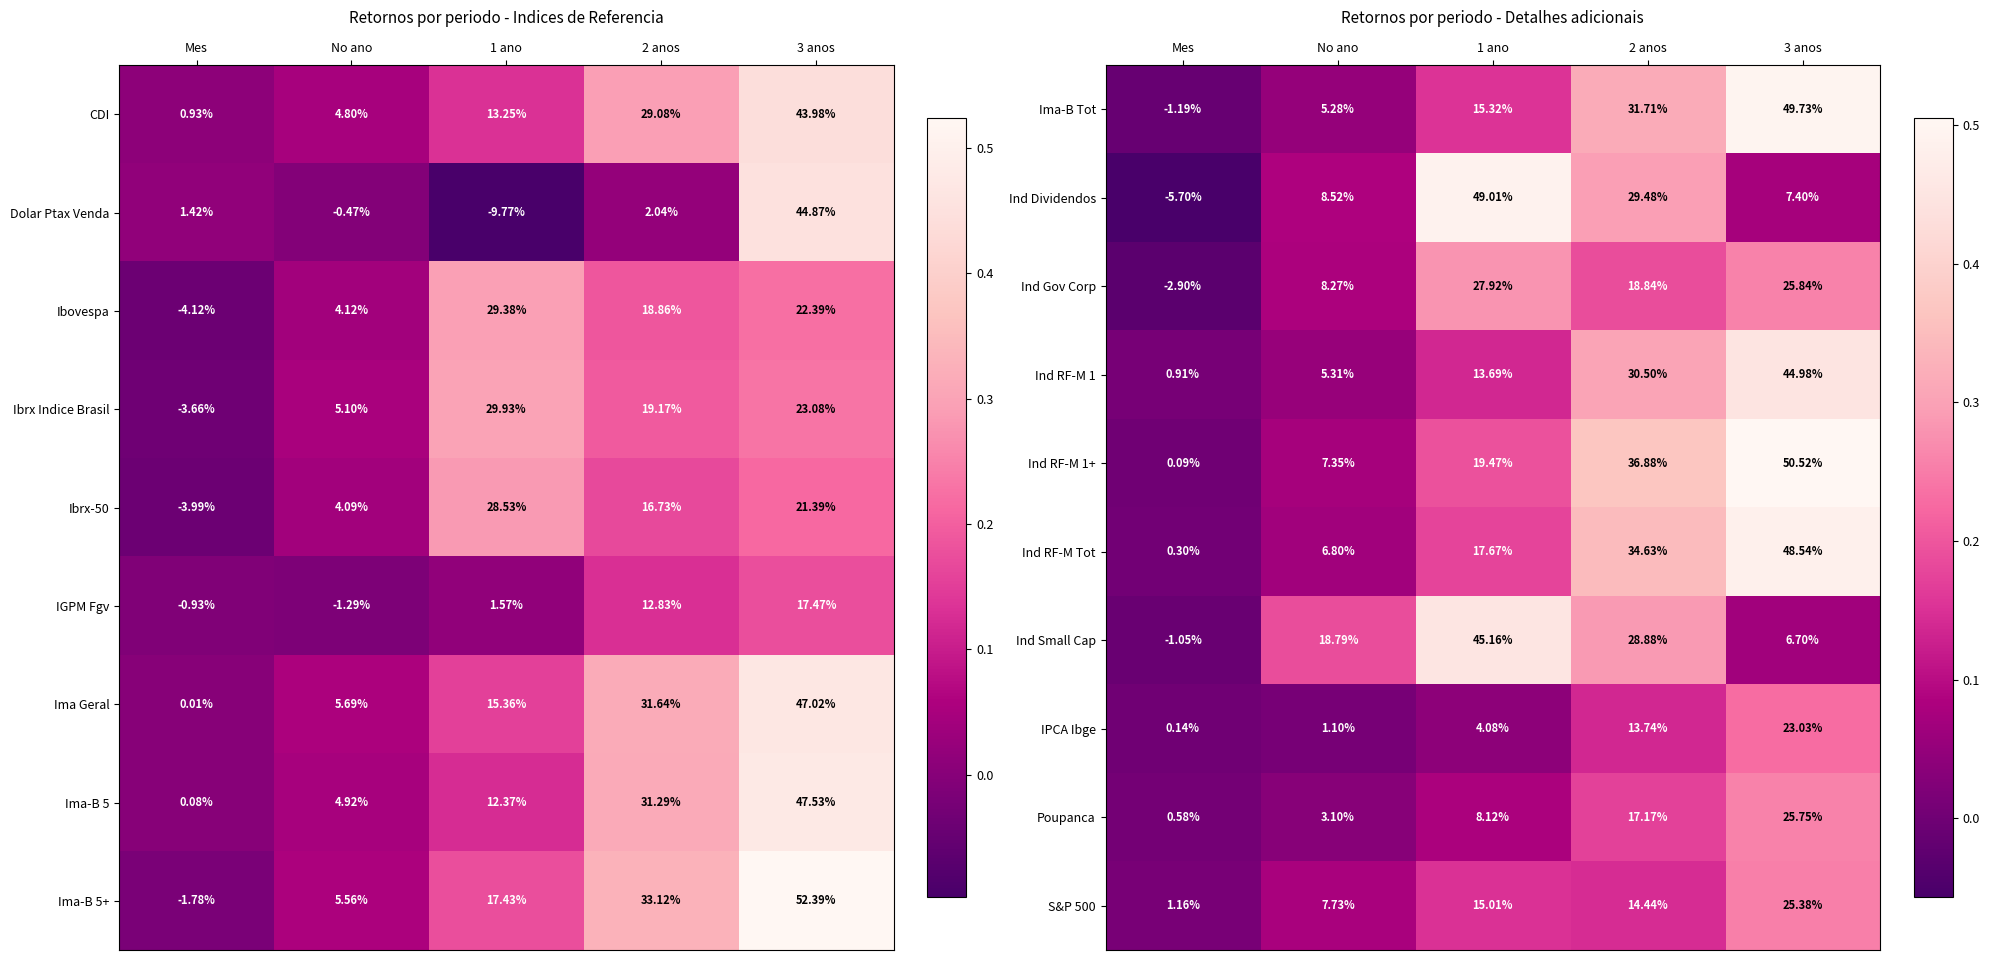

Is the value of Ind Gov Corp at 3 anos greater than the value of Ind RF-M 1+ at 3 anos?

No